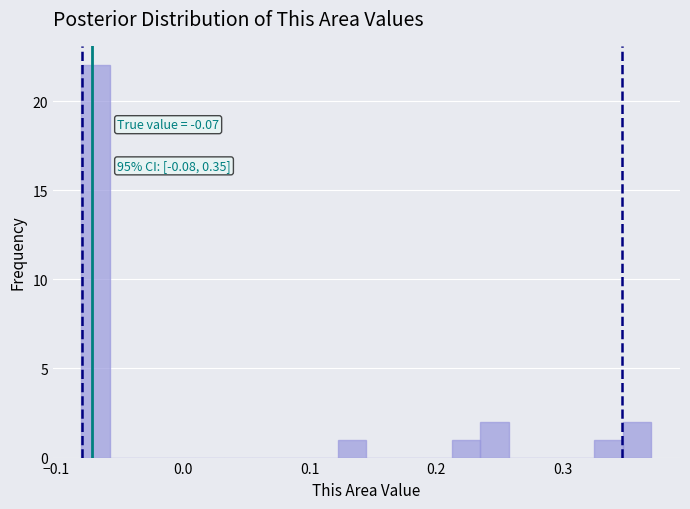

Around what value on the x-axis is the tallest bar? Give the approximate position of its centre, as read against the axis.

-0.07